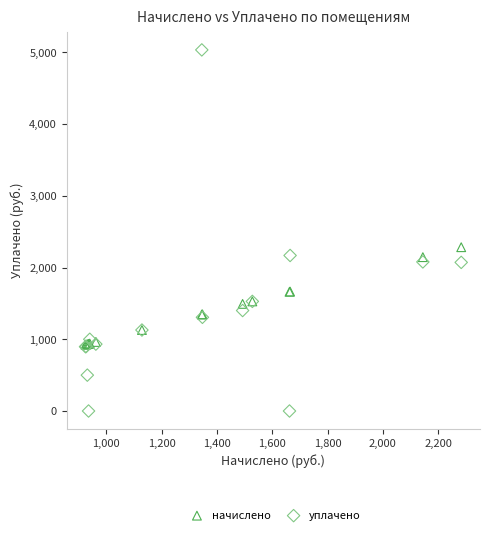

Which series reaches the minimum Y coordinate?

уплачено